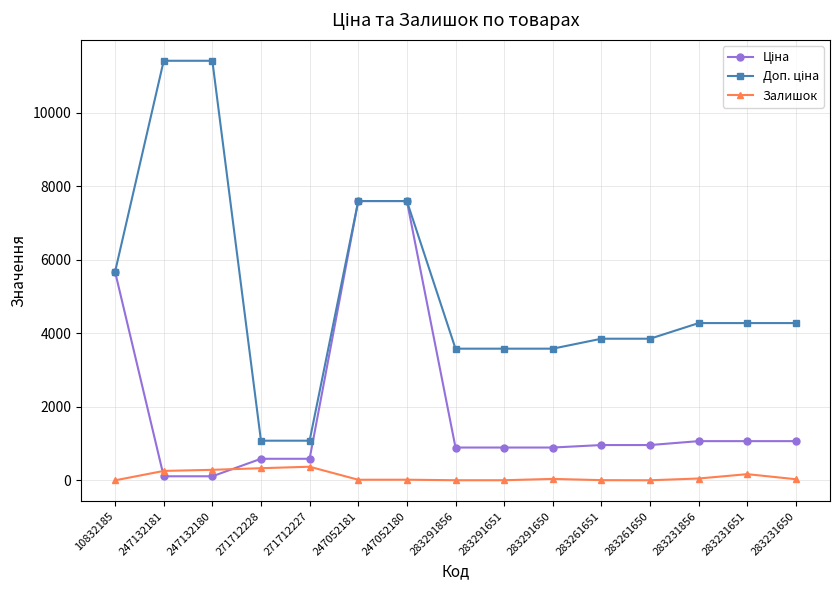

At how many categories does at least one series exceed 5195?

5